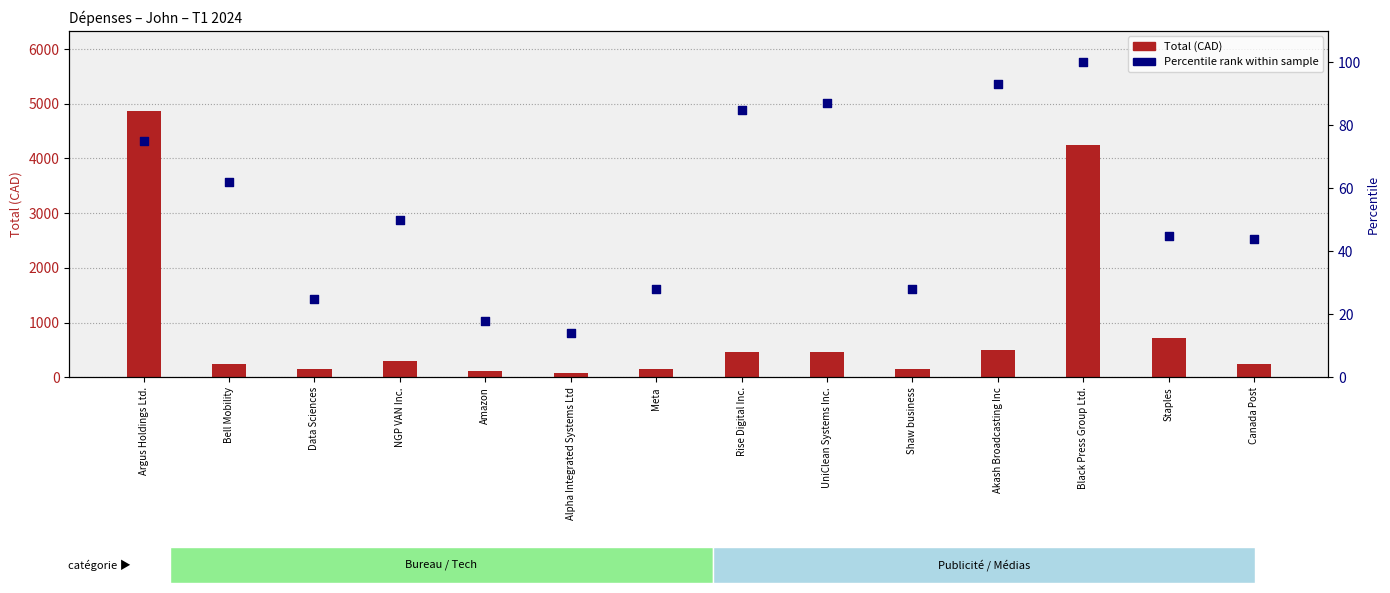

What are all the series names shown in the legend?

Total (CAD), Percentile rank